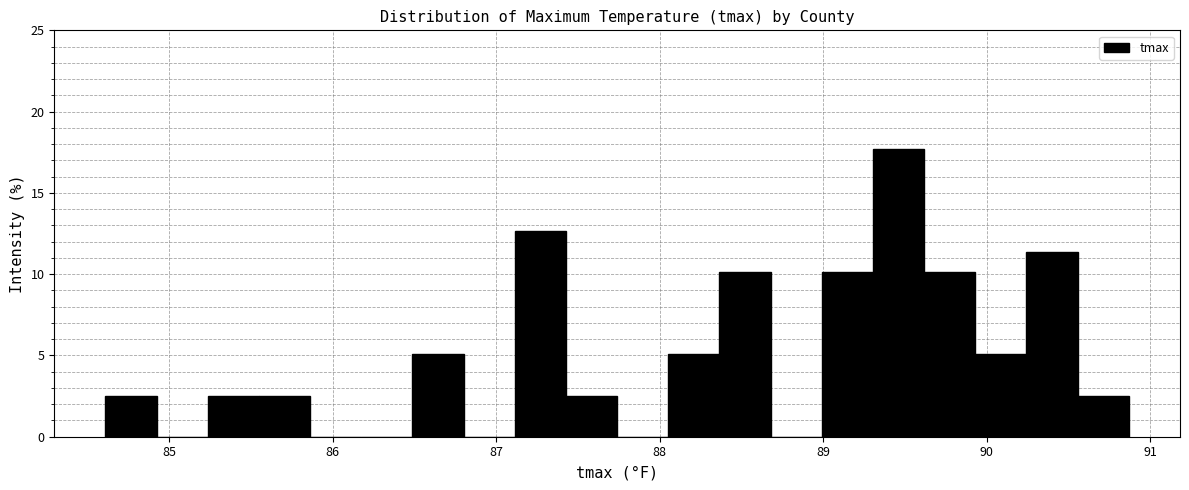

Around what value on the x-axis is the tallest bar? Give the approximate position of its centre, as read against the axis.

89.5